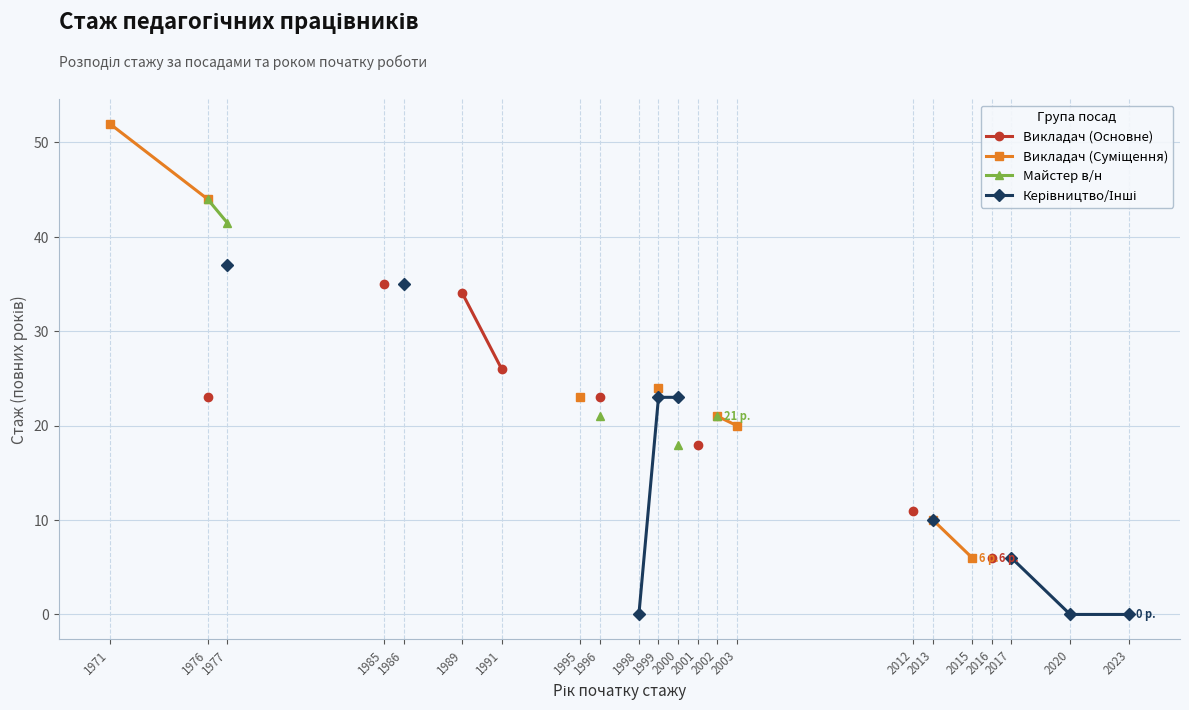

How many lines are shown in the chart?

4